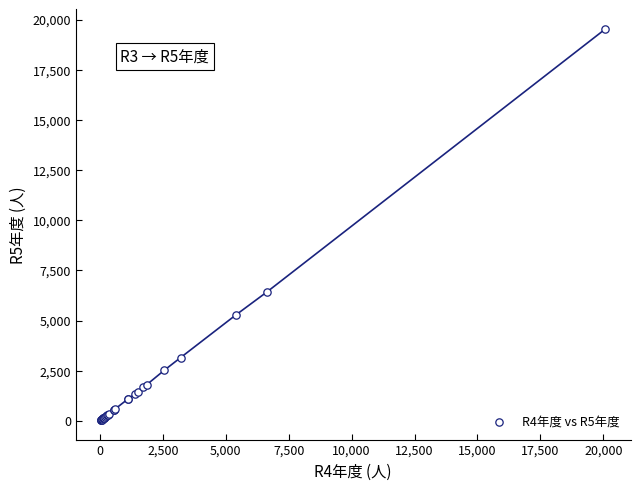

What Y value in the scatter plot is closest to 9786?

6415